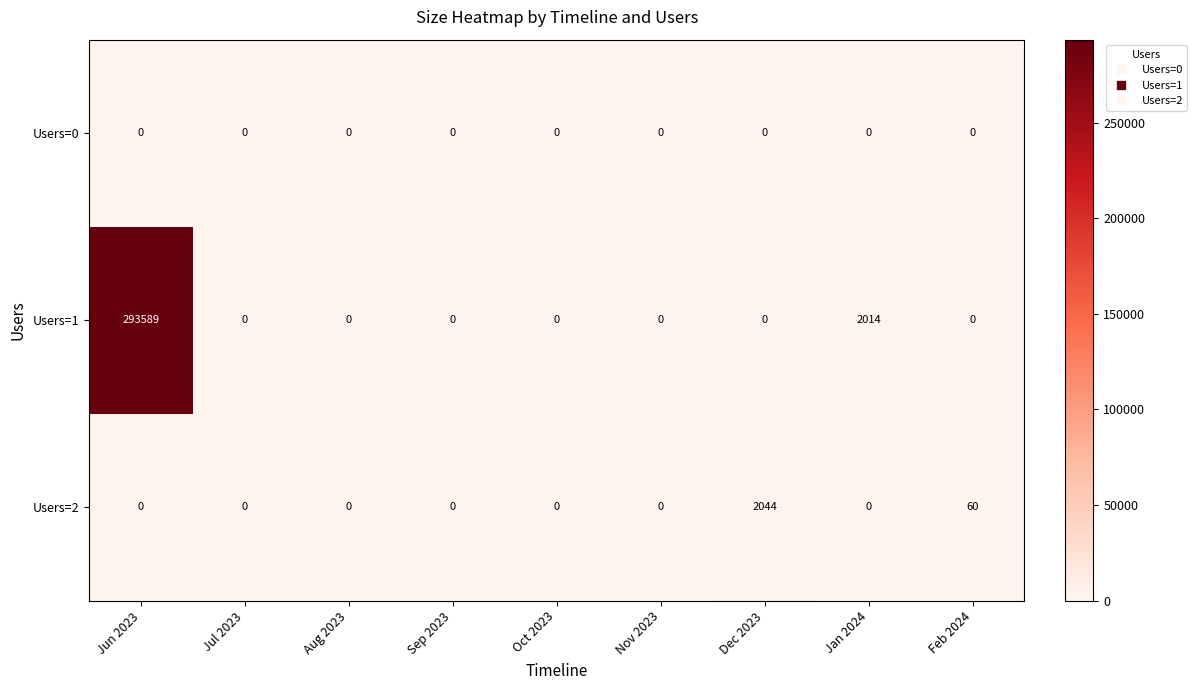

What is the average value of the Users=2 series?

234